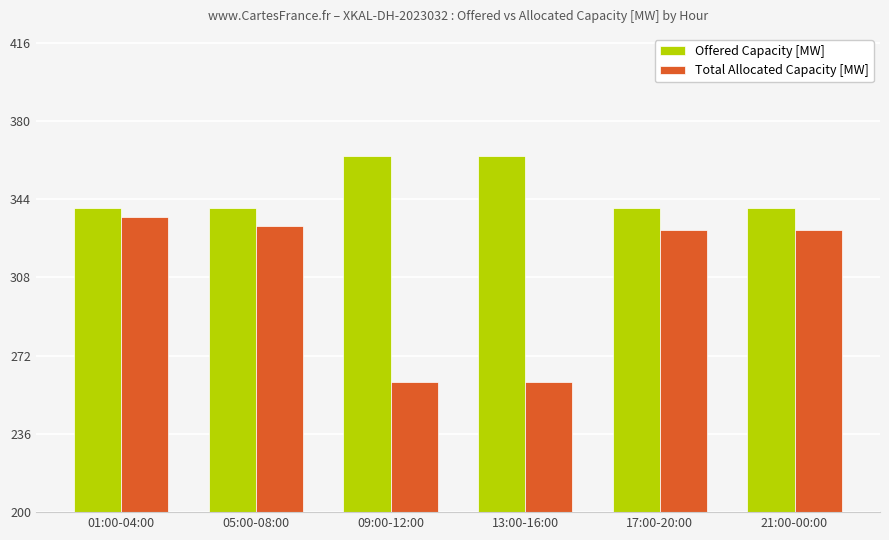

At which category is the sum across all series the highest?

01:00-04:00